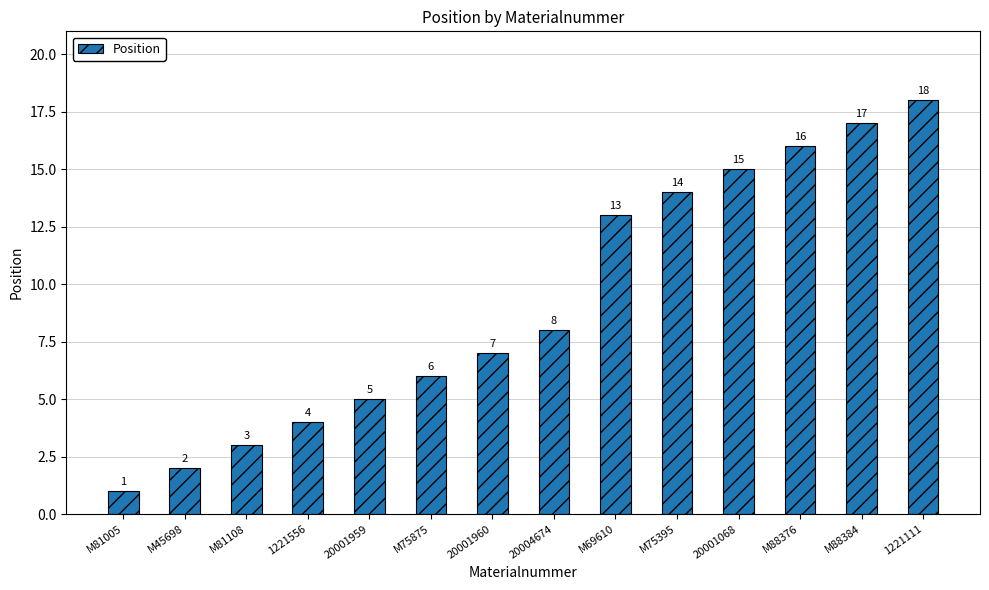

What is the label of the 5th bar from the right?

M75395